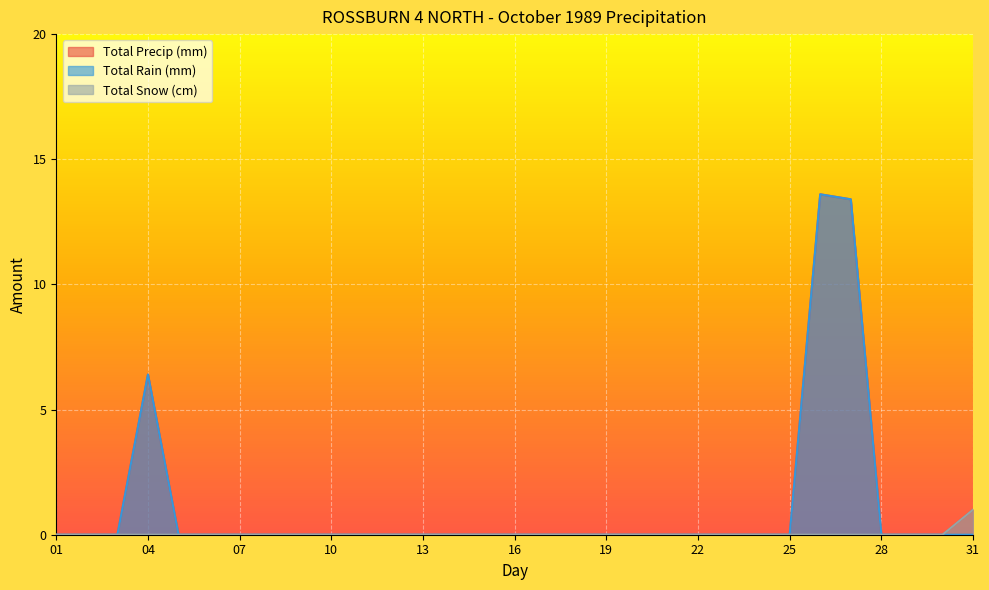

True or false: Total Precip (mm) and Total Rain (mm) intersect in this chart.

False